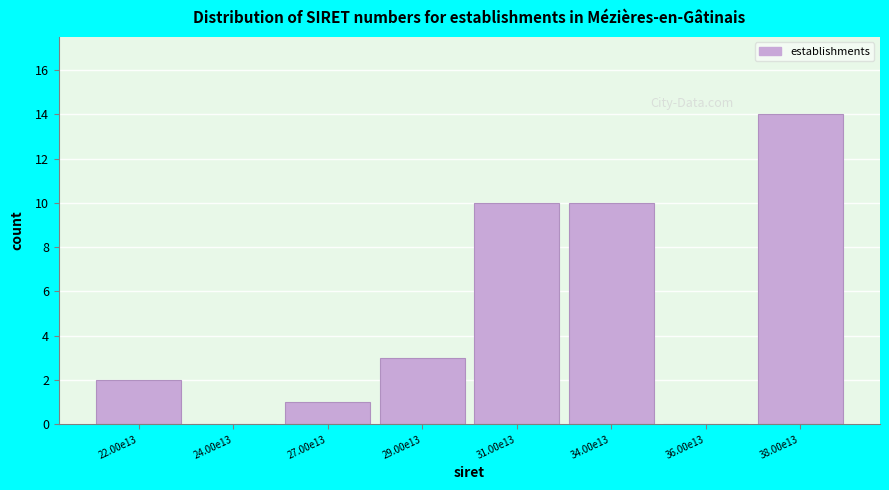

Reading left to right, list all the values displayed in this chart.

22.00e13=2	24.00e13=0	27.00e13=1	29.00e13=3	31.00e13=10	34.00e13=10	36.00e13=0	38.00e13=14